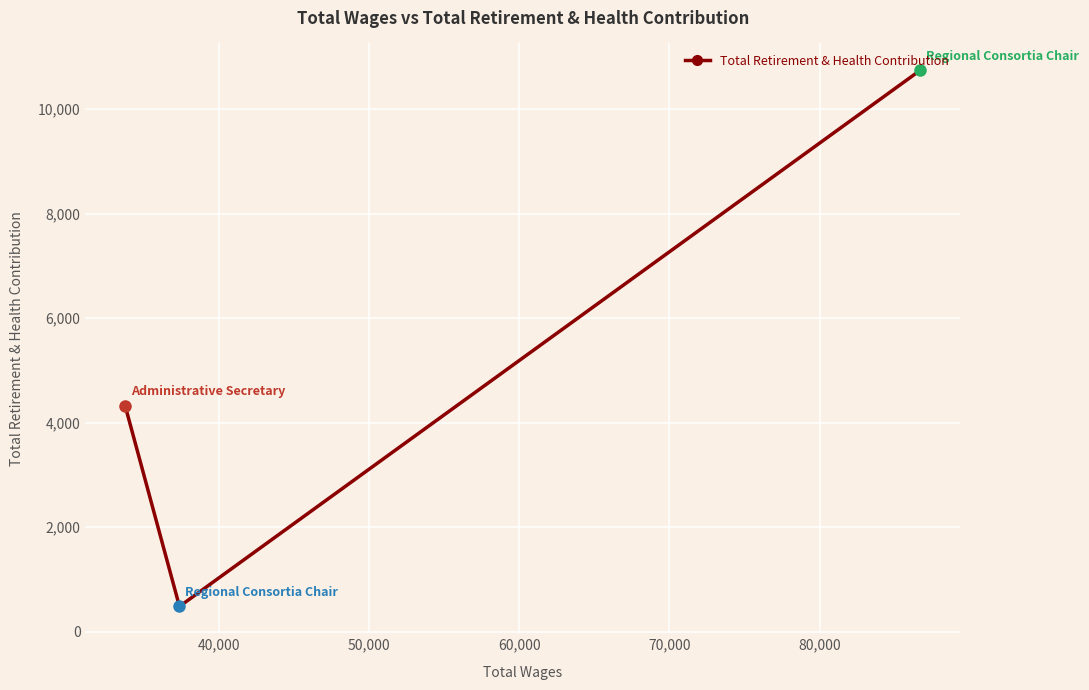

What is the maximum value for Total Retirement & Health Contribution?

10742